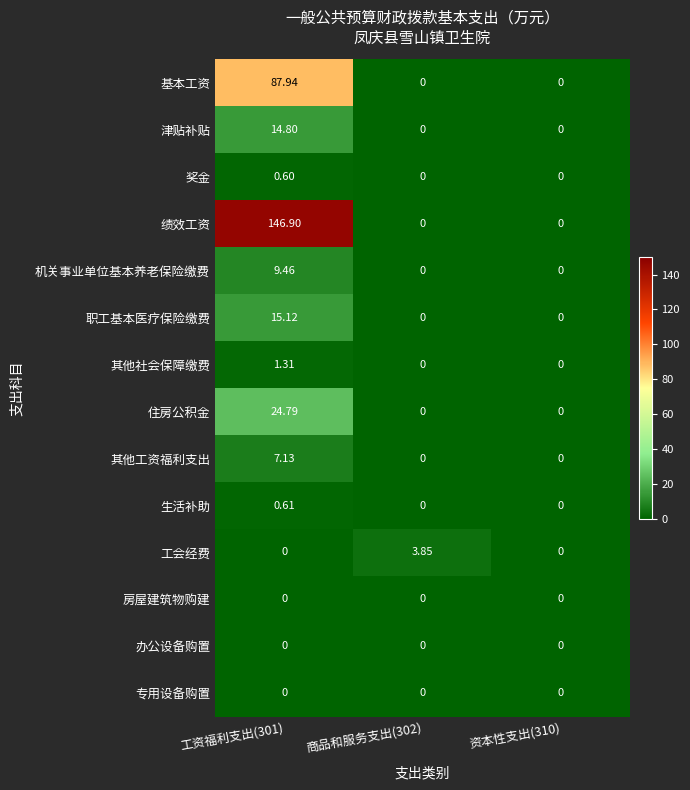

Which series changed the most between 工资福利支出(301) and 商品和服务支出(302)?

绩效工资